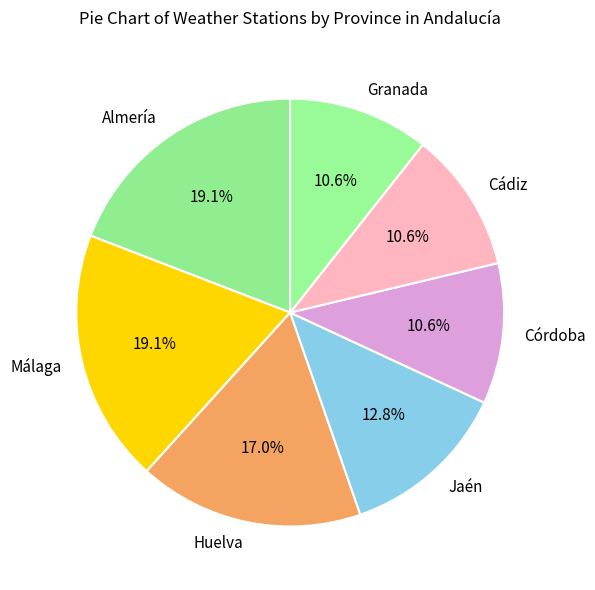

Is Málaga the majority of the pie?

No